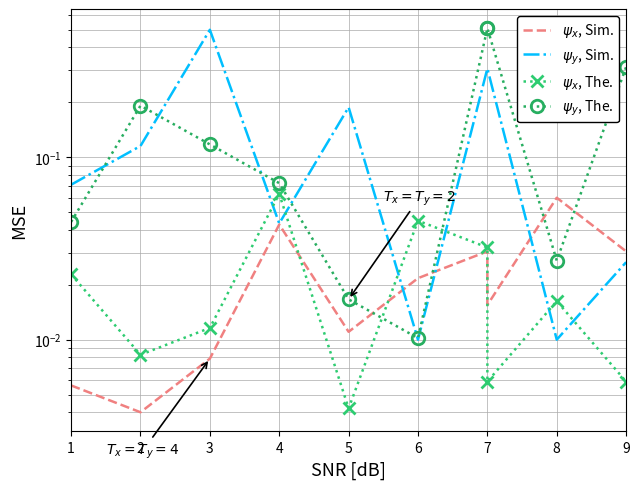

Is the value of $\psi_y$, The. at 5 greater than the value of $\psi_y$, Sim. at 1?

No